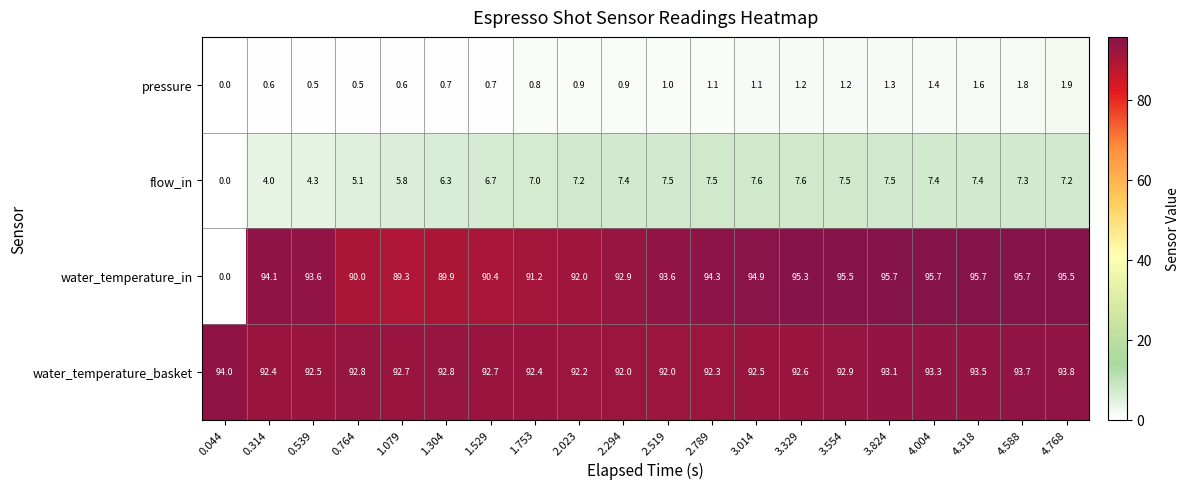

What is the greatest value displayed?

95.7